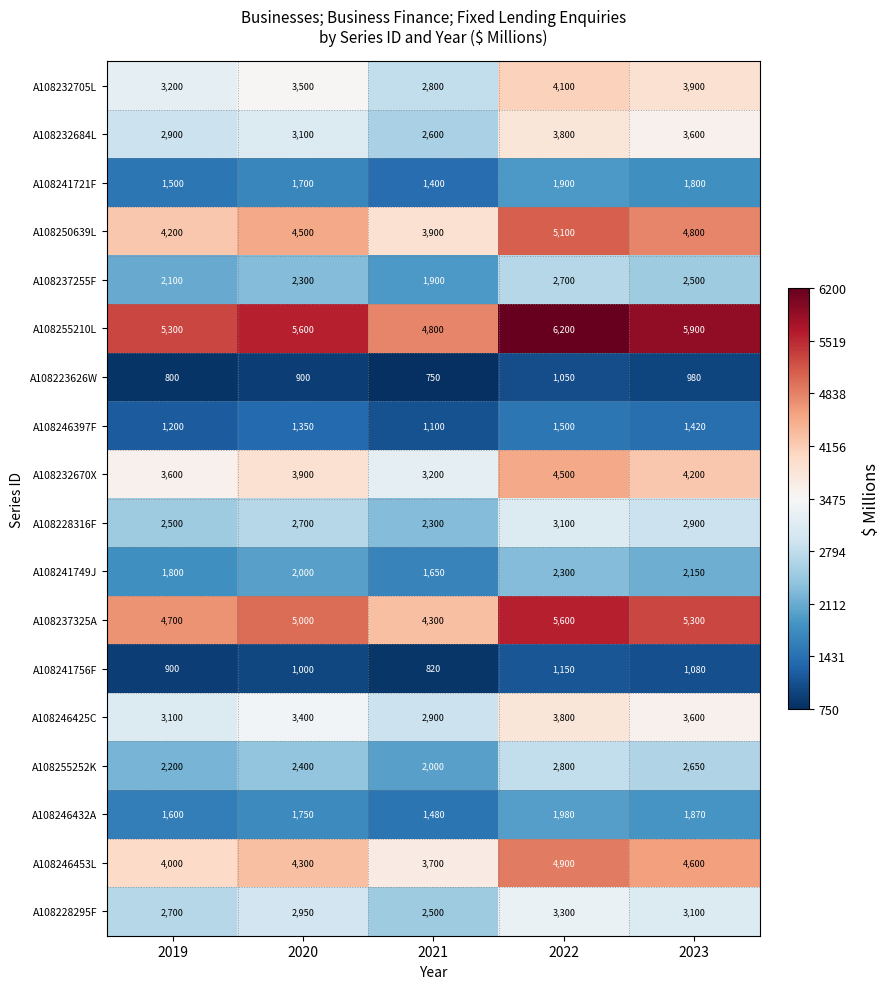

At how many categories does at least one series exceed 3210?

5